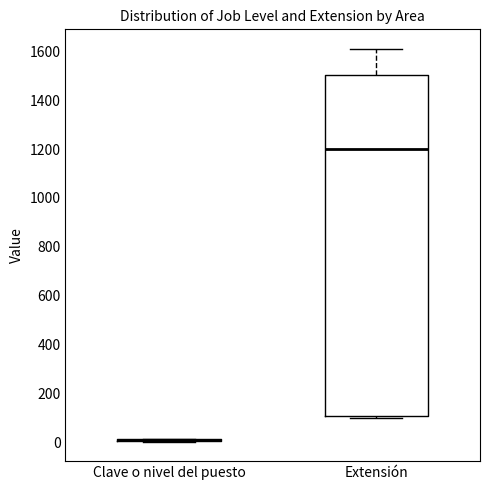

Comparing the boxes themselves (not the whiskers), which one is the tallest?

Extensión